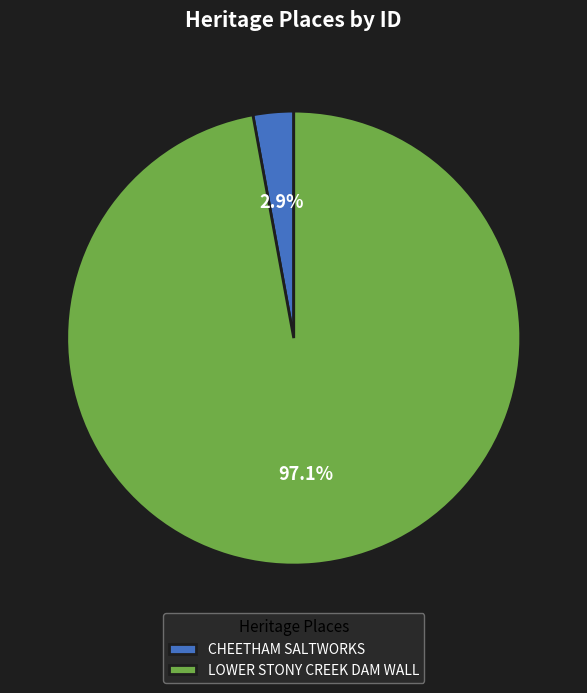

To the nearest percent, what is the difference between the largest and smallest slice percentages?

94%